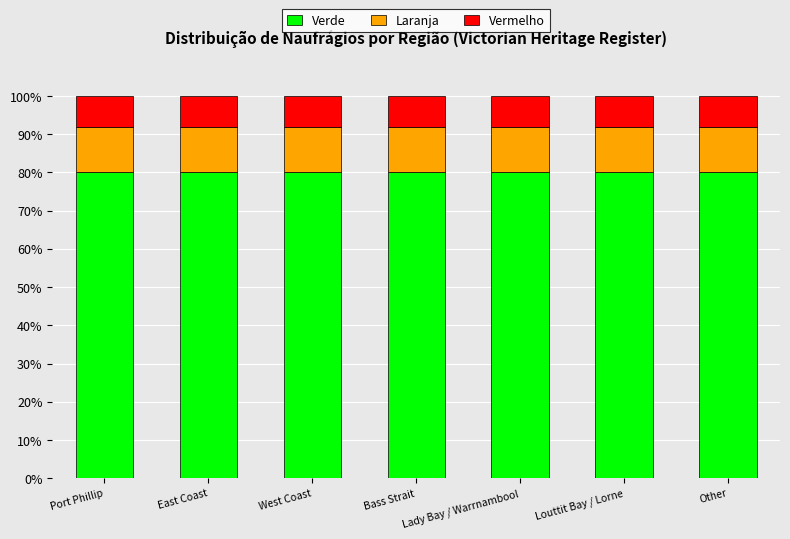

What is the value of the Verde bar at the 3rd from the left?

80.0